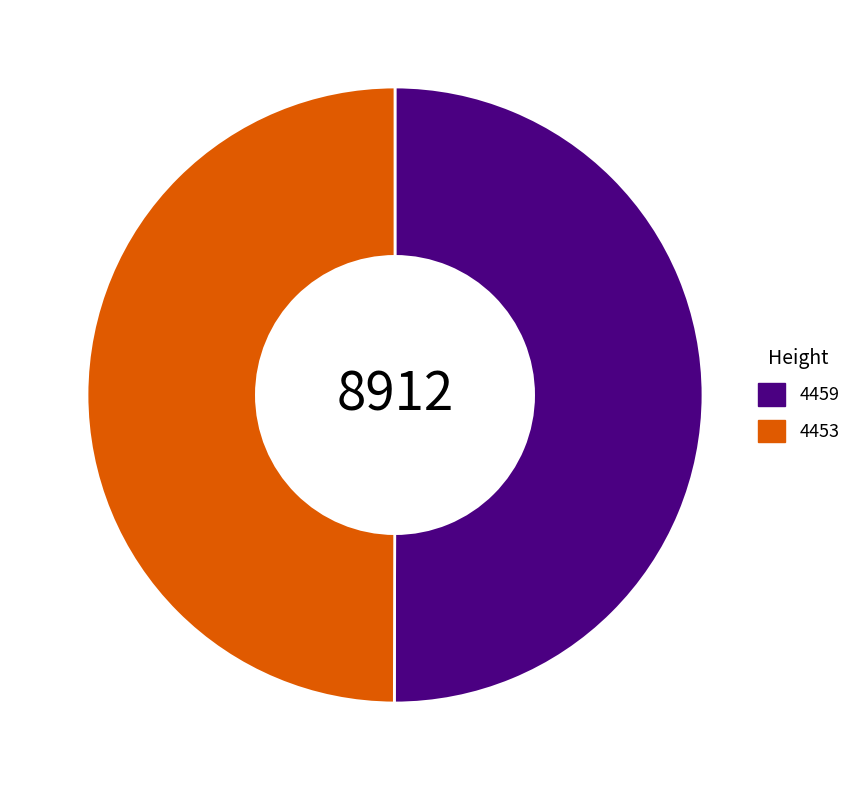

What is the ratio of the value at 4459 to the value at 4453?

1.0